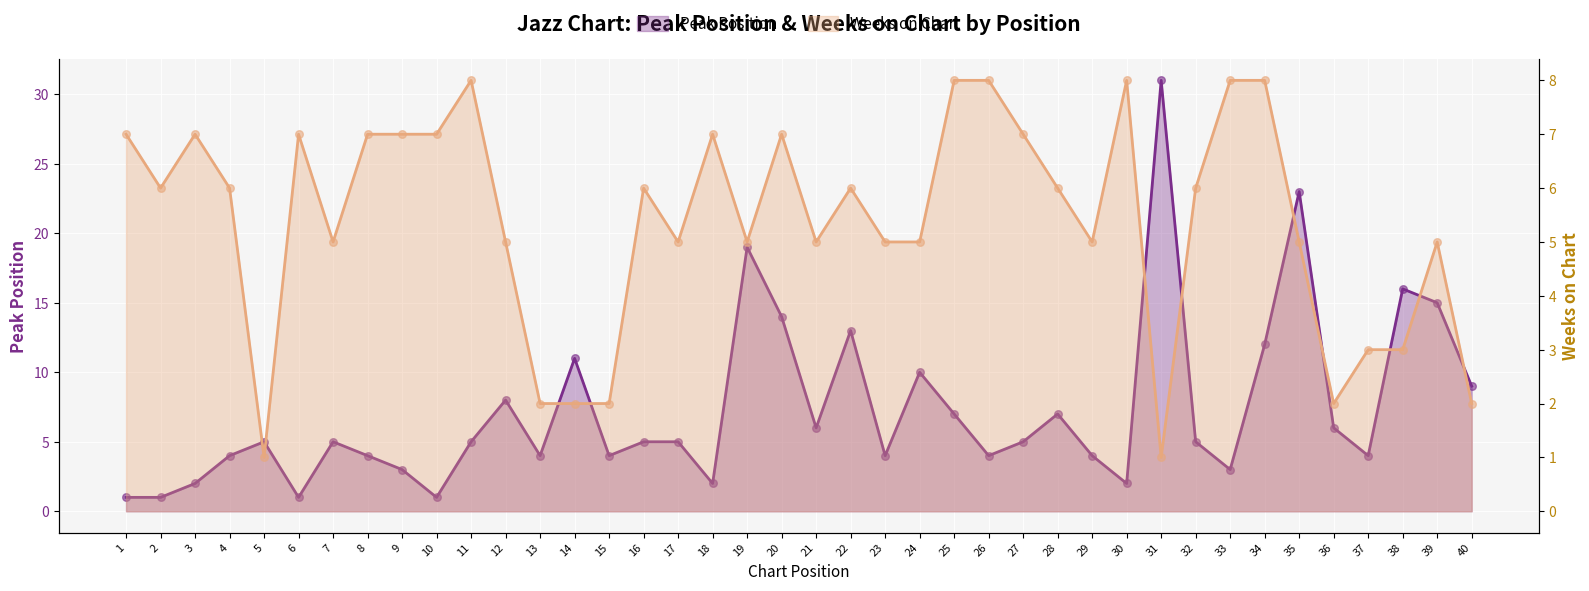

Which series has the widest spread of Y values?

Peak Position